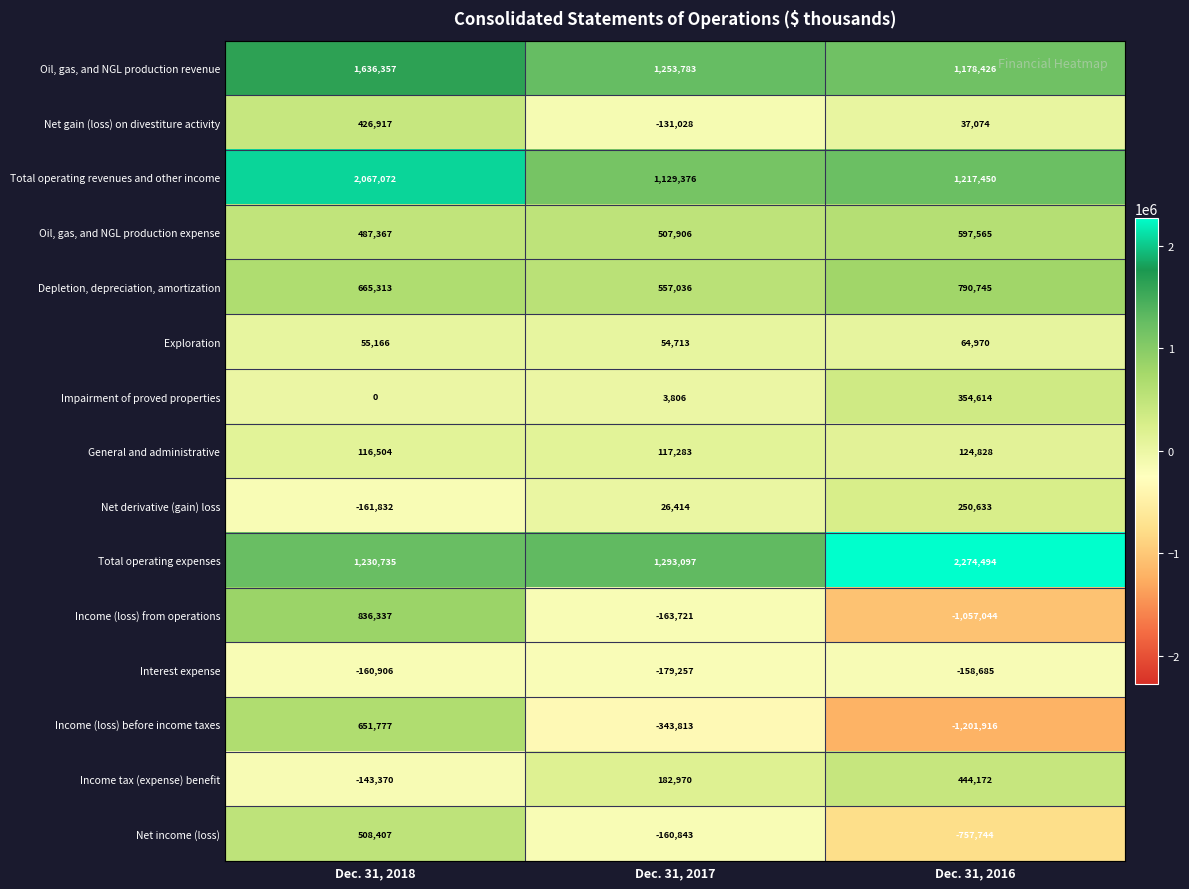

What is the sum of the Net derivative (gain) loss values at Dec. 31, 2016 and Dec. 31, 2018?

88801